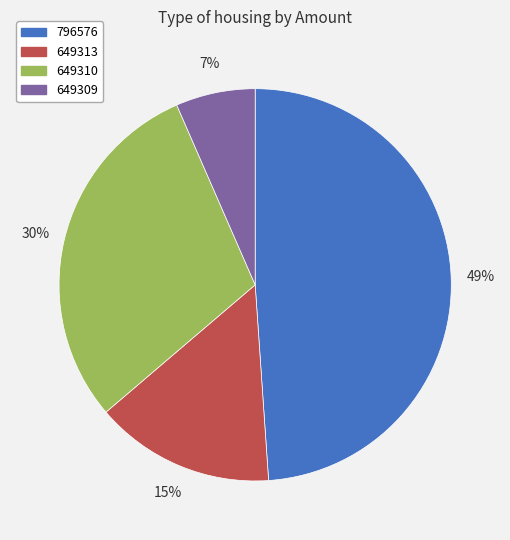

To the nearest percent, what is the average slice percentage?

25%